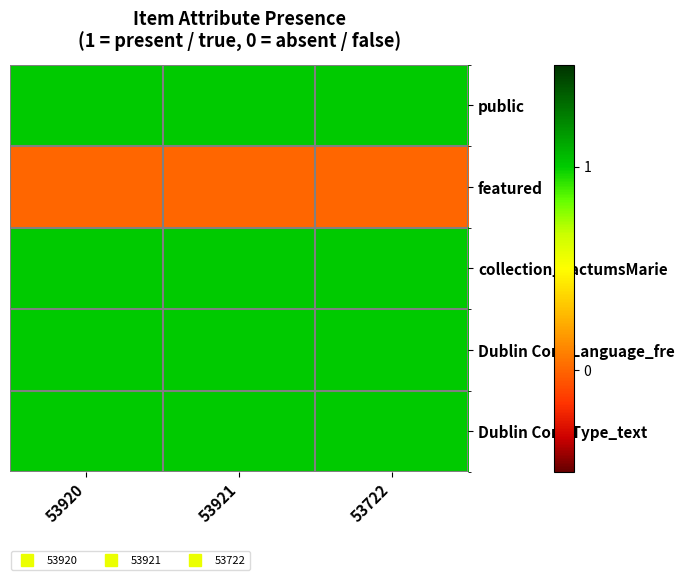

Which series has the largest range (max minus min)?

public